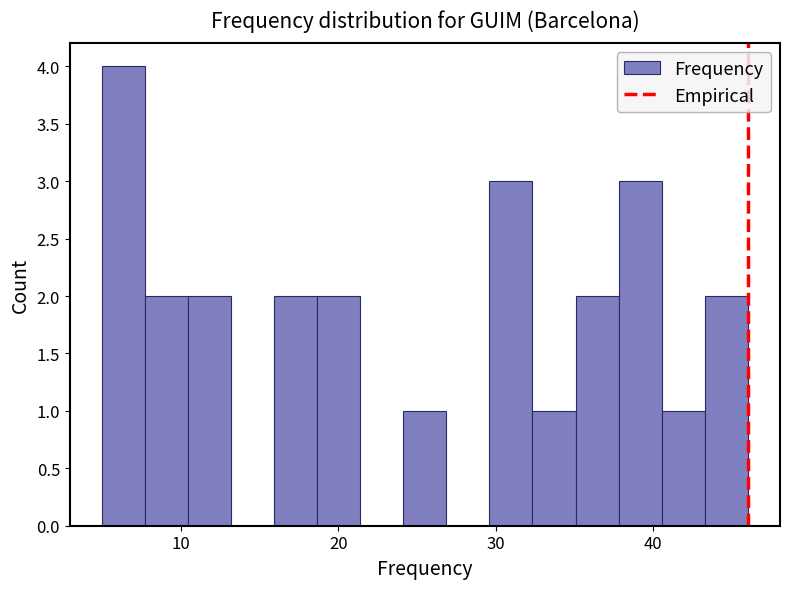

Around what value on the x-axis is the tallest bar? Give the approximate position of its centre, as read against the axis.

6